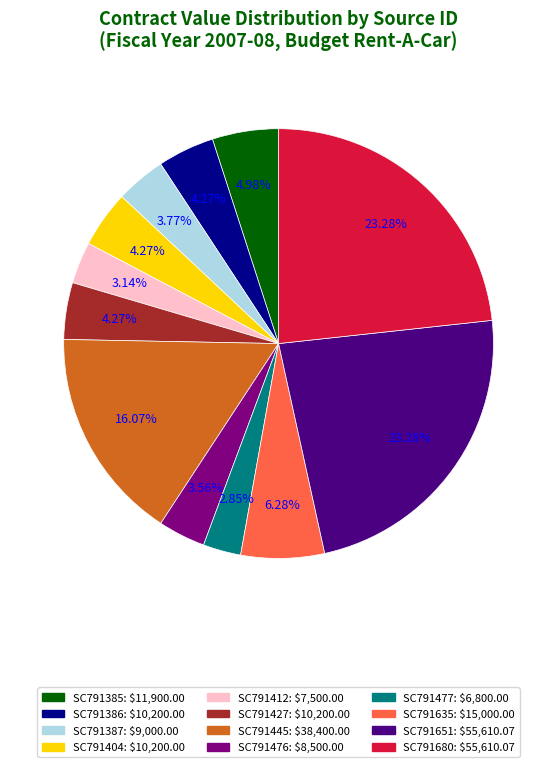

To the nearest percent, what percentage of the pie is SC791387?

4%